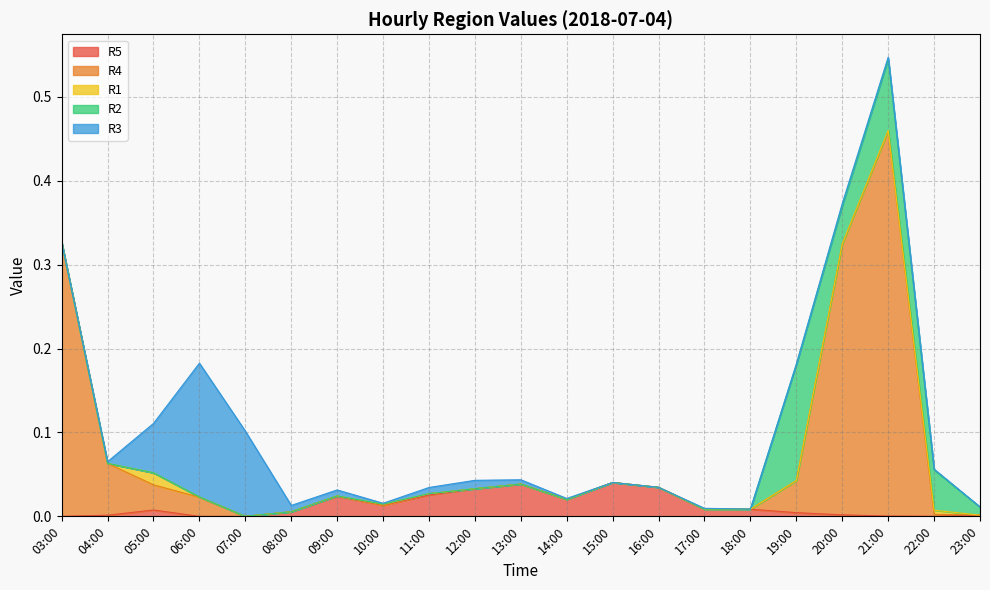

What is the total value across all series at 19:00?

0.2